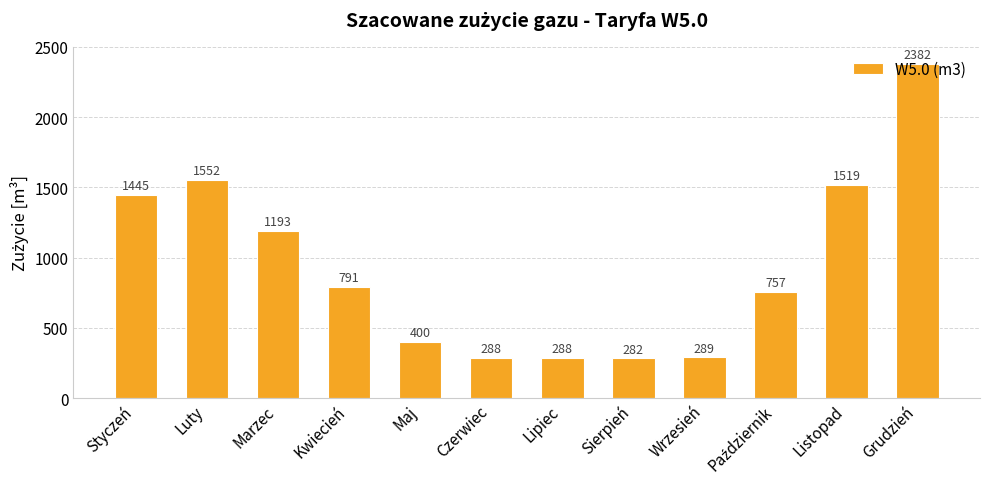

What is the sum of all values?

11186